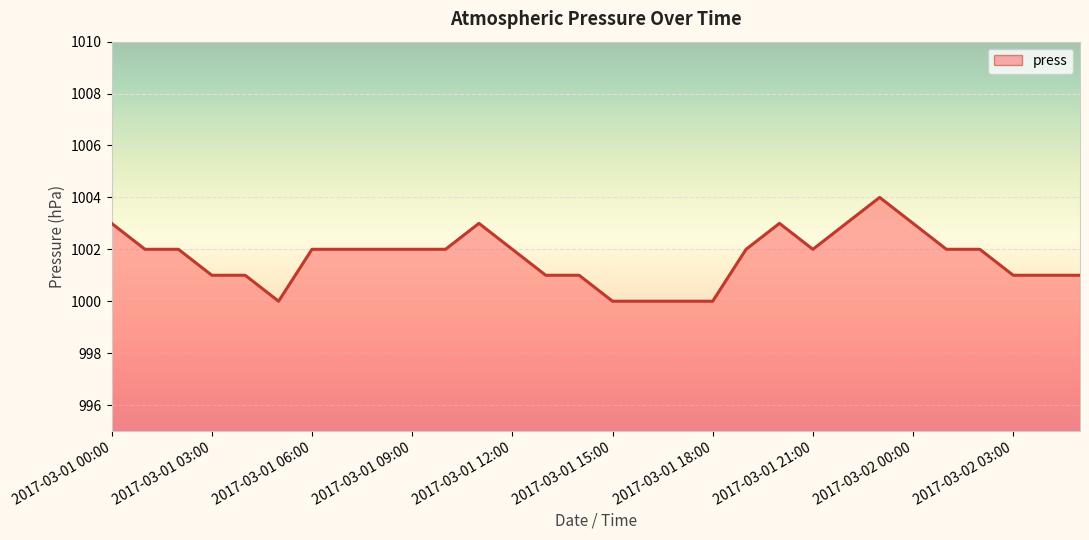

What is the sum of the values at 2017-03-01 01:00 and 2017-03-02 04:00?

2003